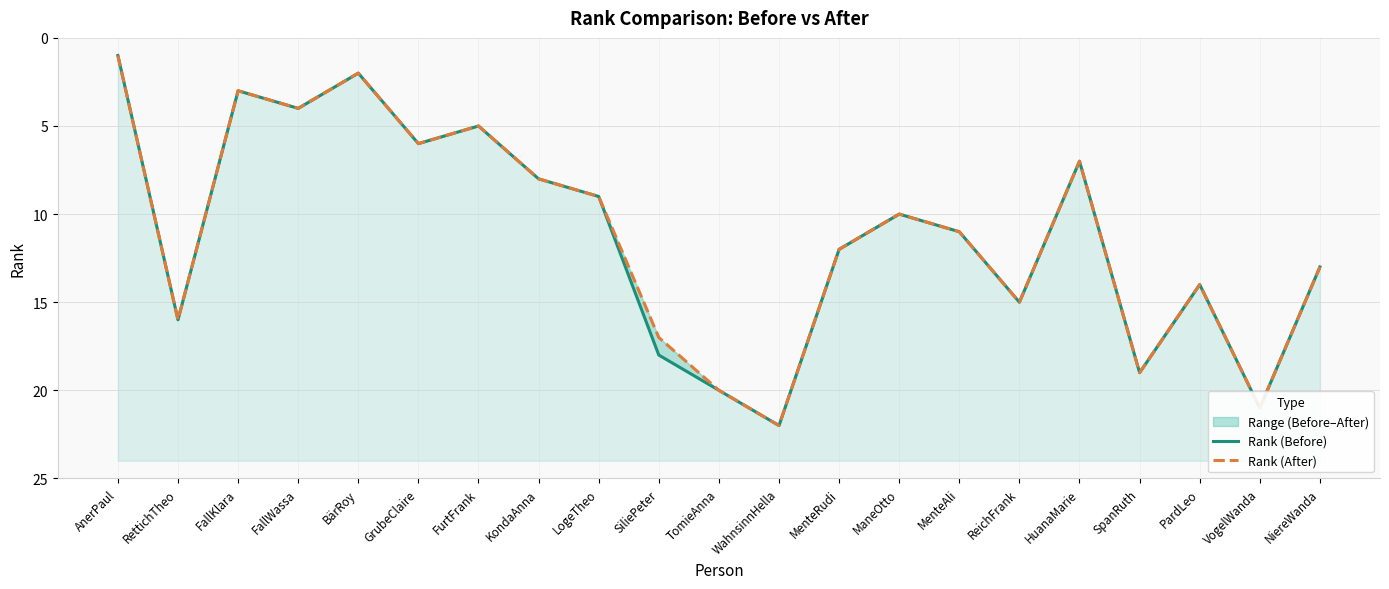

Rank the series at ReichFrank from highest to lowest value.

Rank (Before), Rank (After)